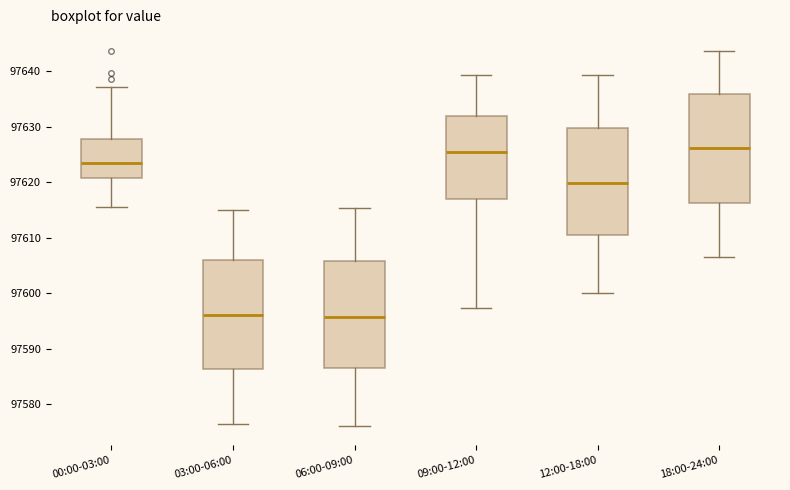

Reading left to right, transcribe this box plot: for each box, give where its median line is, the range the box spans, and where its two whiskers end, as read against the y-axis. The values are not printed on the chart, so give them approximately, as read against the axis.

00:00-03:00: median 97623, box 97621 to 97628, whiskers 97616 to 97637
03:00-06:00: median 97596, box 97586 to 97606, whiskers 97577 to 97615
06:00-09:00: median 97596, box 97586 to 97606, whiskers 97576 to 97615
09:00-12:00: median 97626, box 97617 to 97632, whiskers 97597 to 97639
12:00-18:00: median 97620, box 97610 to 97630, whiskers 97600 to 97639
18:00-24:00: median 97626, box 97616 to 97636, whiskers 97607 to 97644